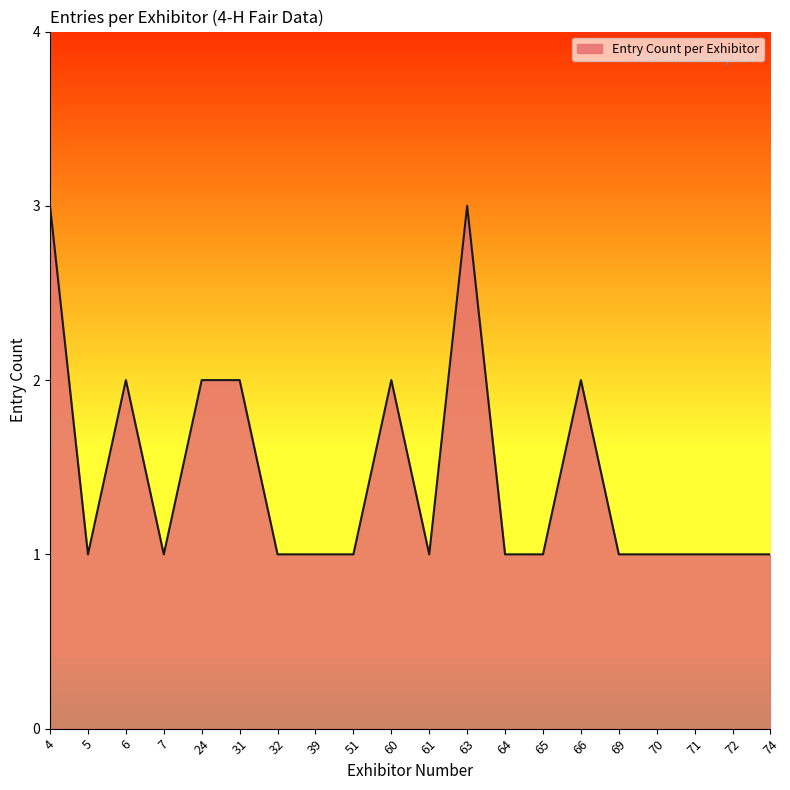

Does the chart display data point markers on the line(s)?

No